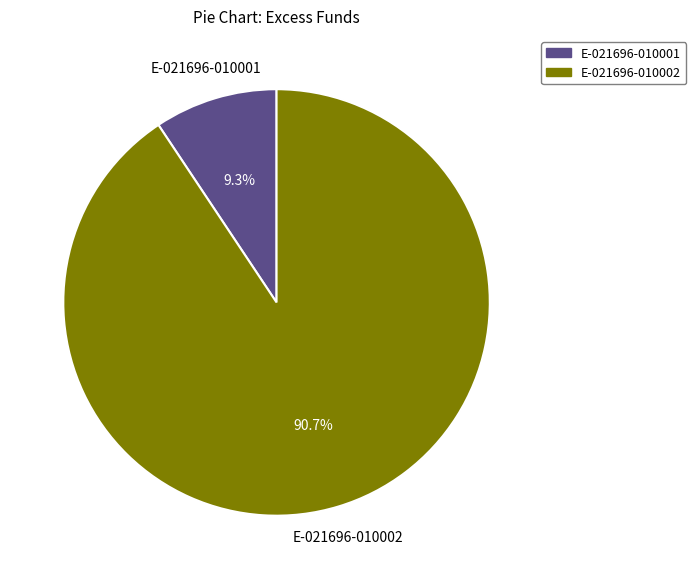

Approximately how many times larger is the value at E-021696-010001 compared to E-021696-010002?

0.1